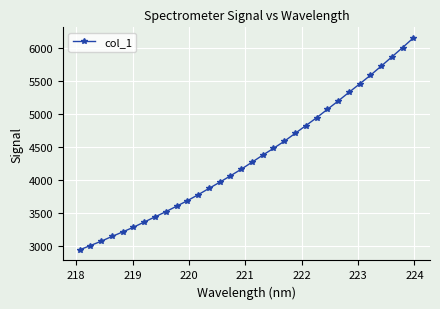

What is the value of the 25th point from the left?

5189.4